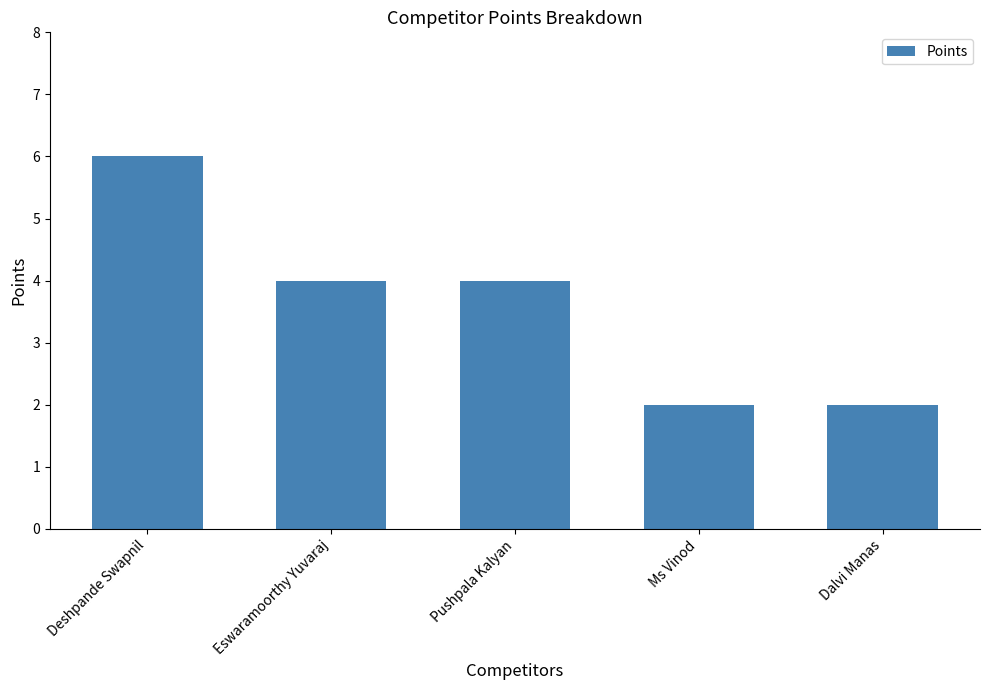

What is the average value?

4